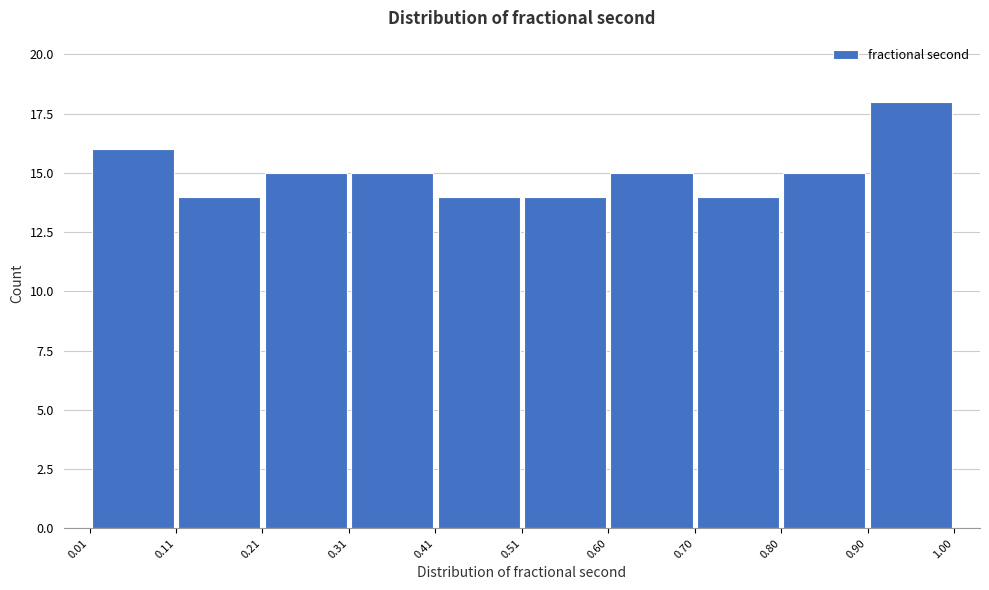

What is the height of the bar covering 0.60 to 0.70 on the x-axis? The values are not printed on the chart, so give them approximately, as read against the axis.

15